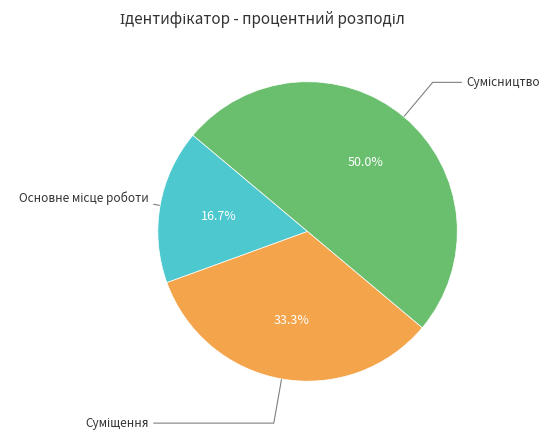

To the nearest percent, what percentage of the pie is Основне місце роботи?

17%